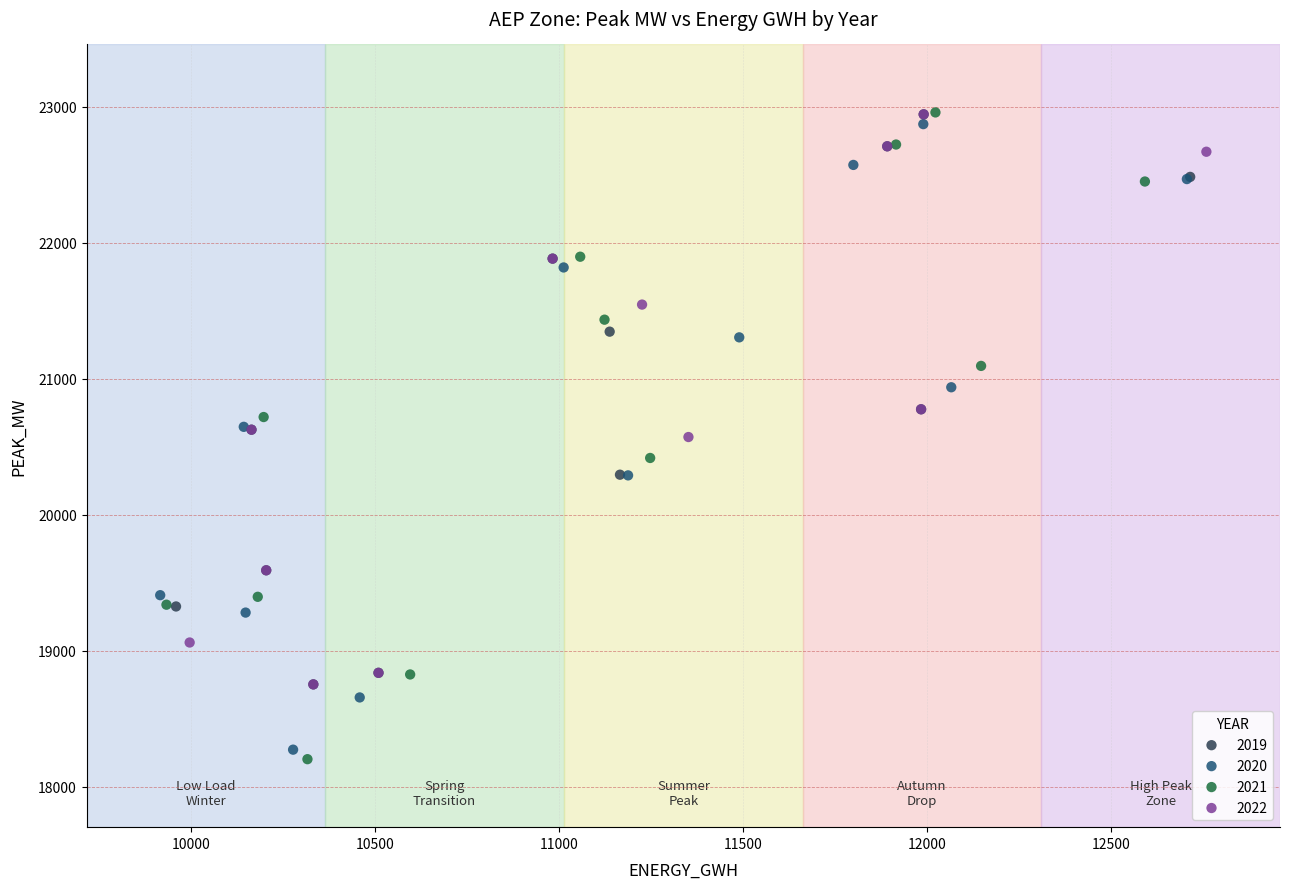

Which series reaches the minimum Y coordinate?

2021